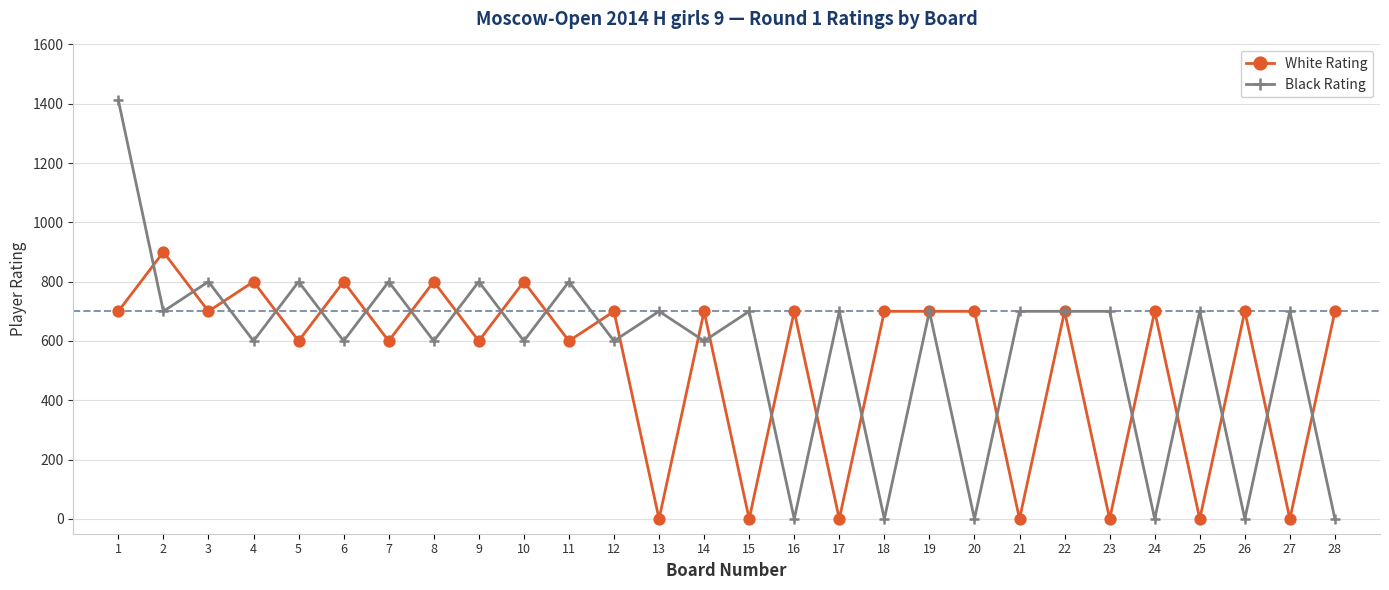

What is the maximum value for White Rating?

900